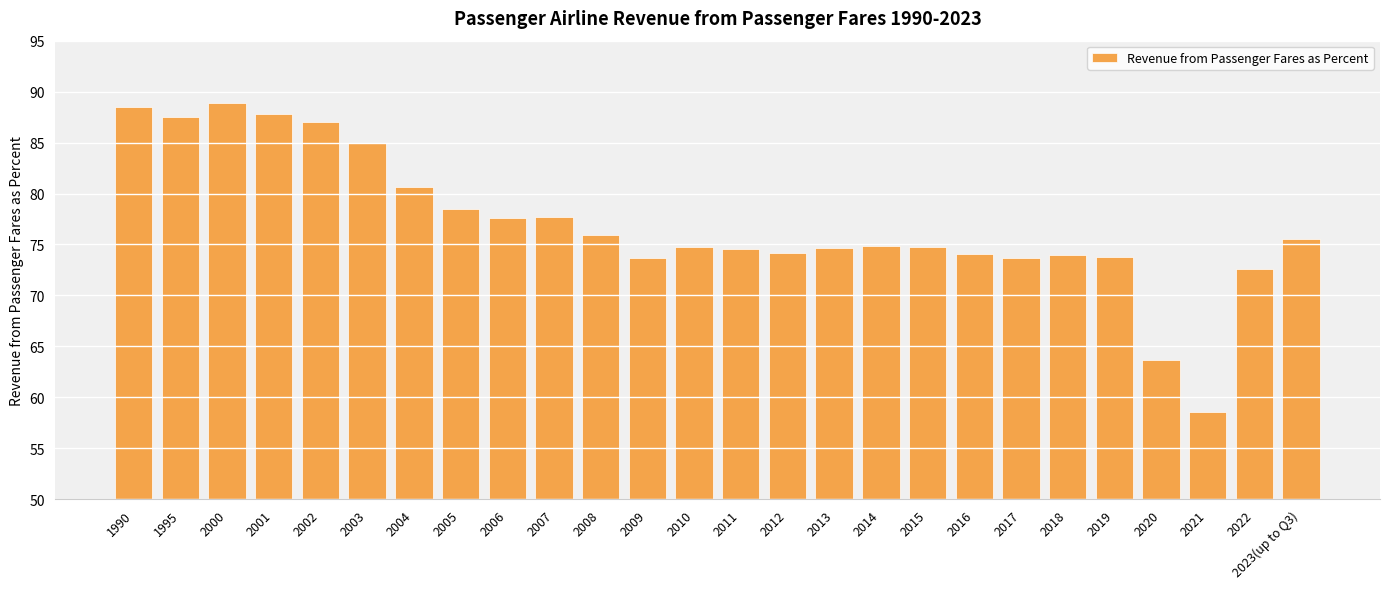

Is it true that the value at 1995 is 87.6?

True